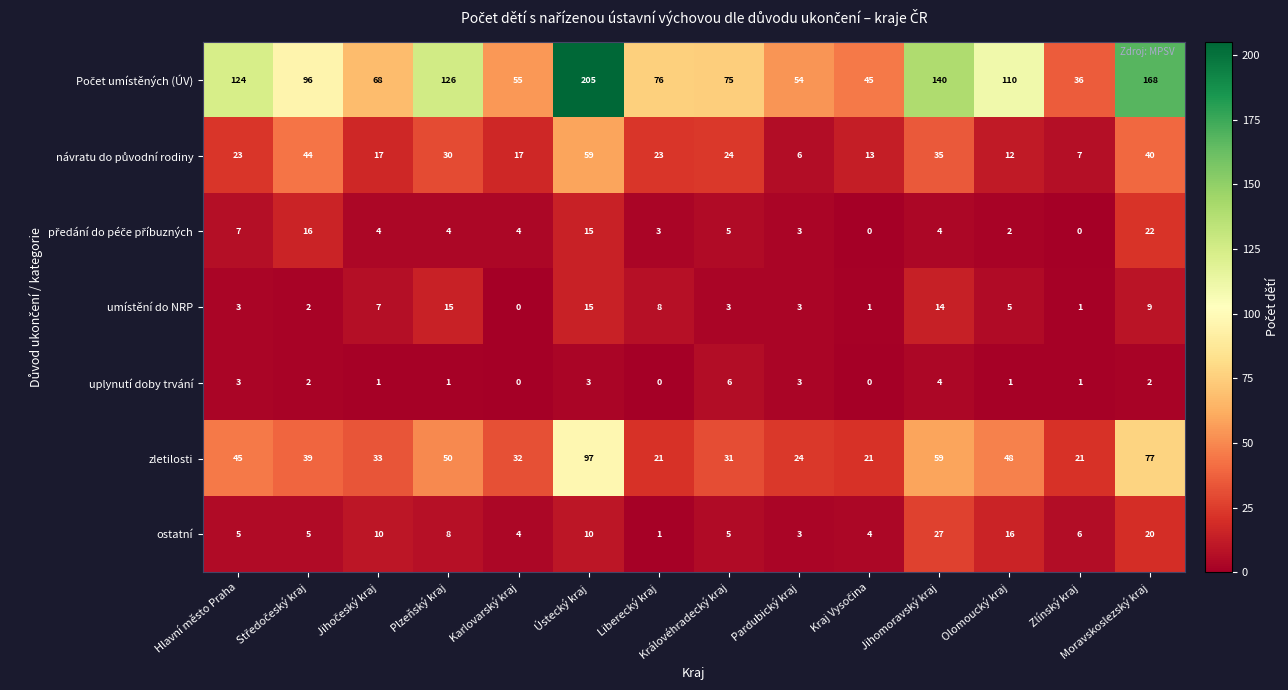

What is the highest value of the uplynutí doby trvání series?

6